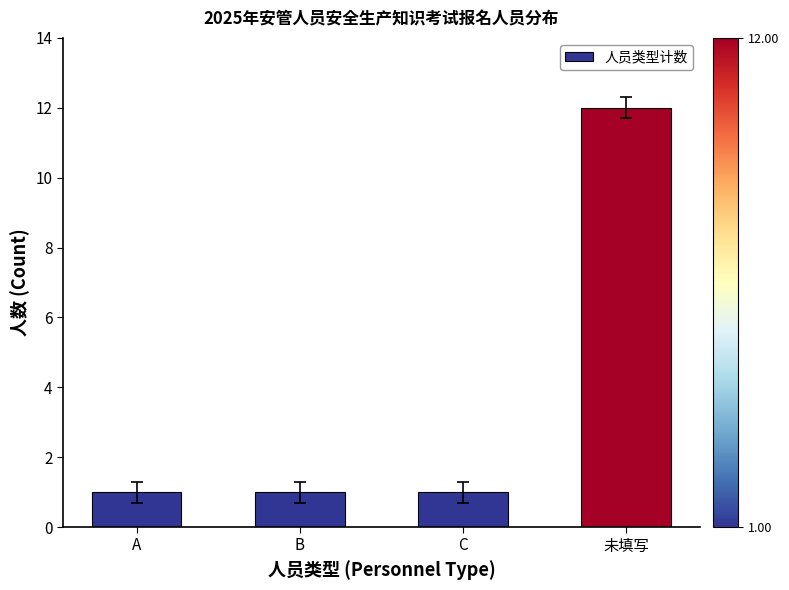

How many series are shown in this chart?

1